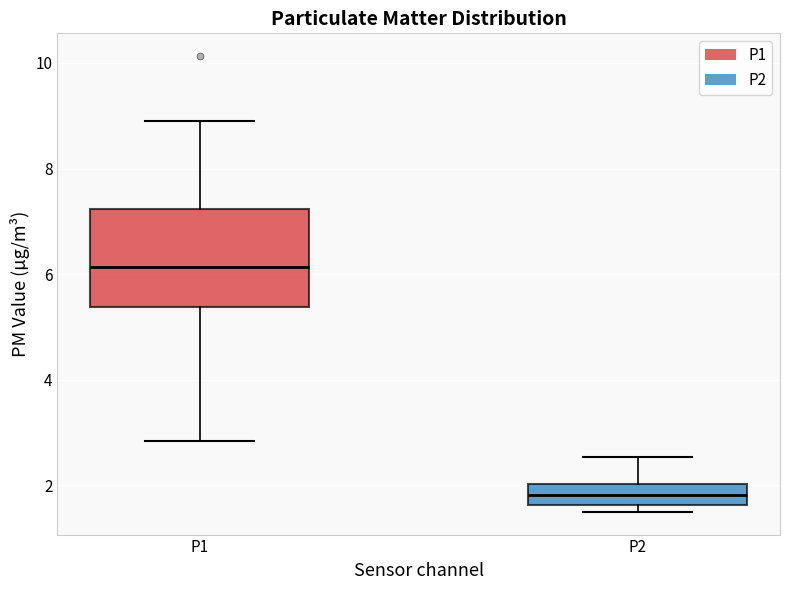

Which box's median line is the lowest?

P2